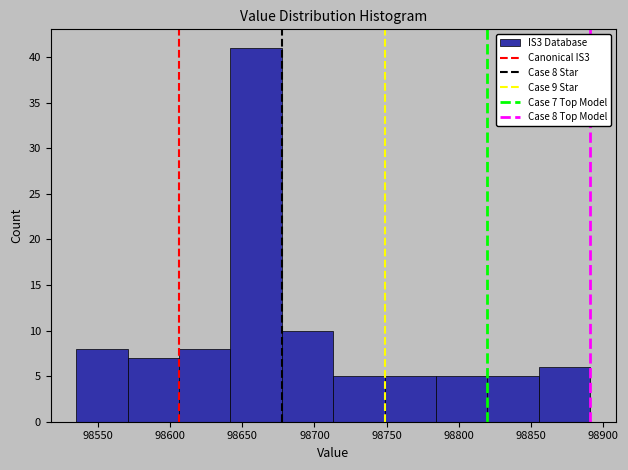

Which range on the x-axis has the tallest bar?

98640 to 98675